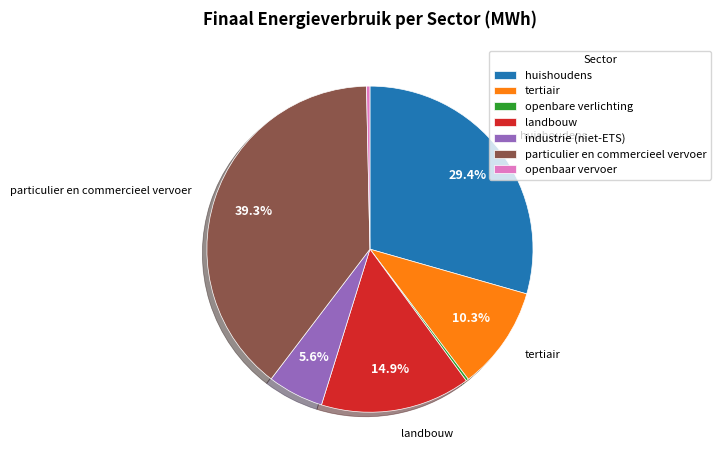

Which has a higher value, landbouw or tertiair?

landbouw